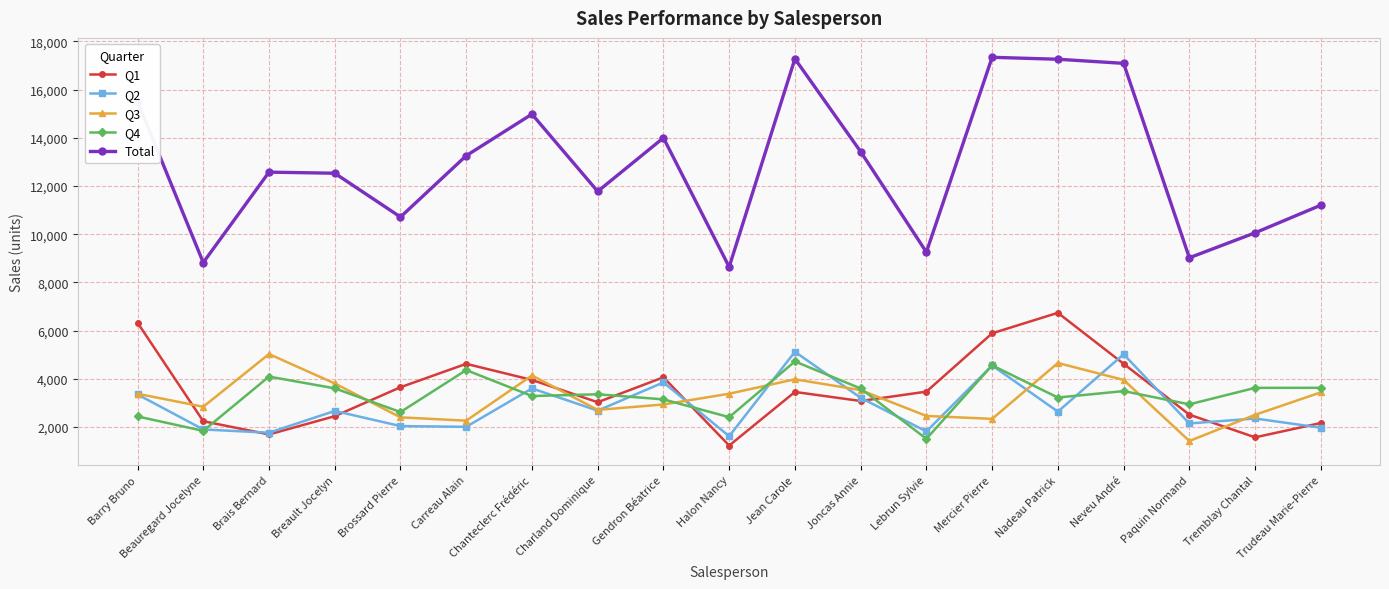

Is the value of Q1 at Brais Bernard greater than the value of Q3 at Joncas Annie?

No